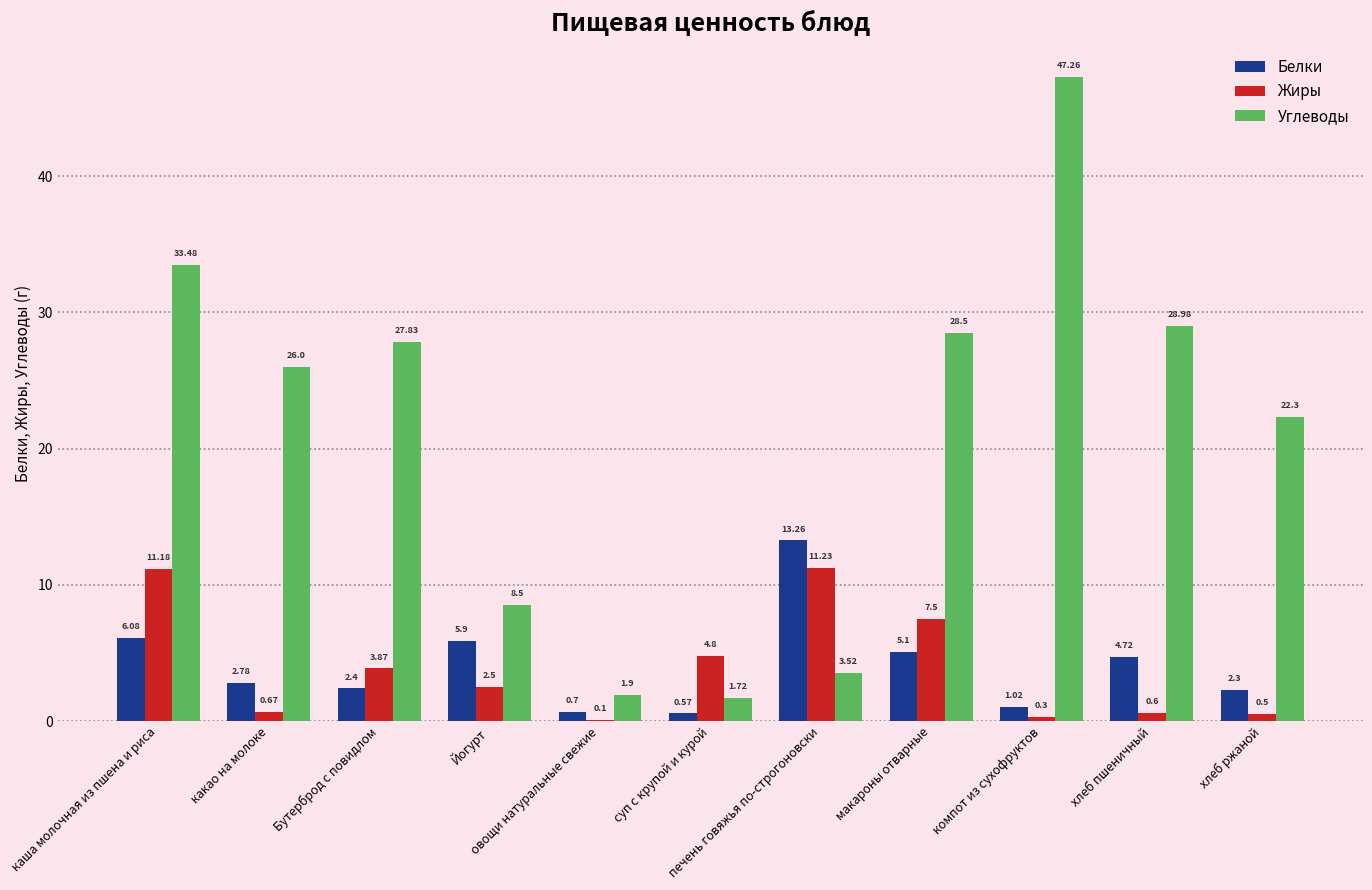

What is the sum of all Углеводы values?

230.0